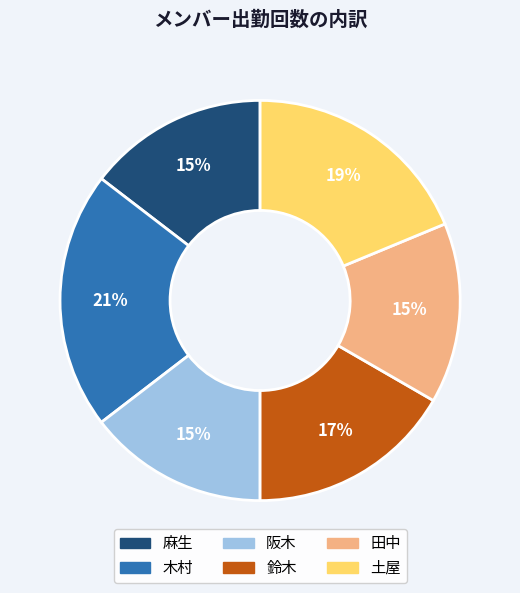

To the nearest percent, what portion does 麻生 represent?

15%